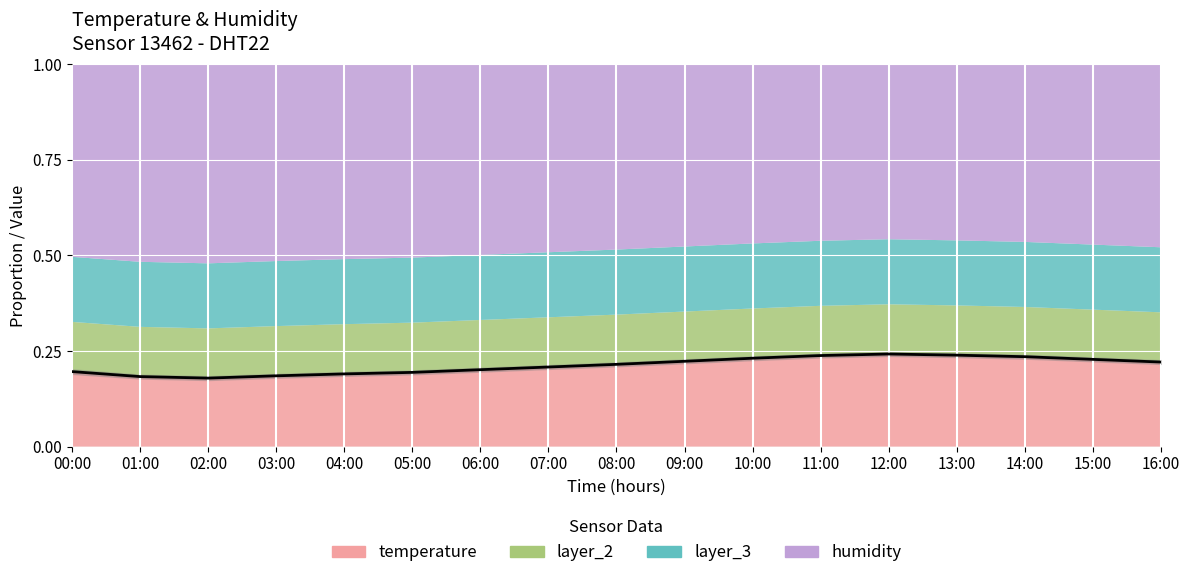

True or false: the data has more than 2 interior local peaks.

False